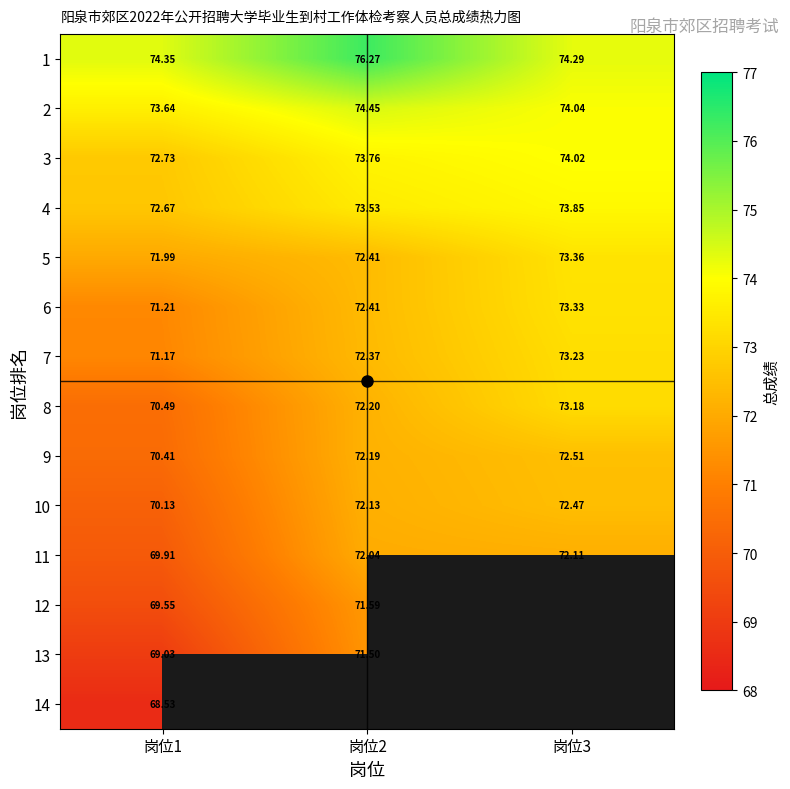

Rank the categories by 1 value from highest to lowest.

岗位2, 岗位1, 岗位3